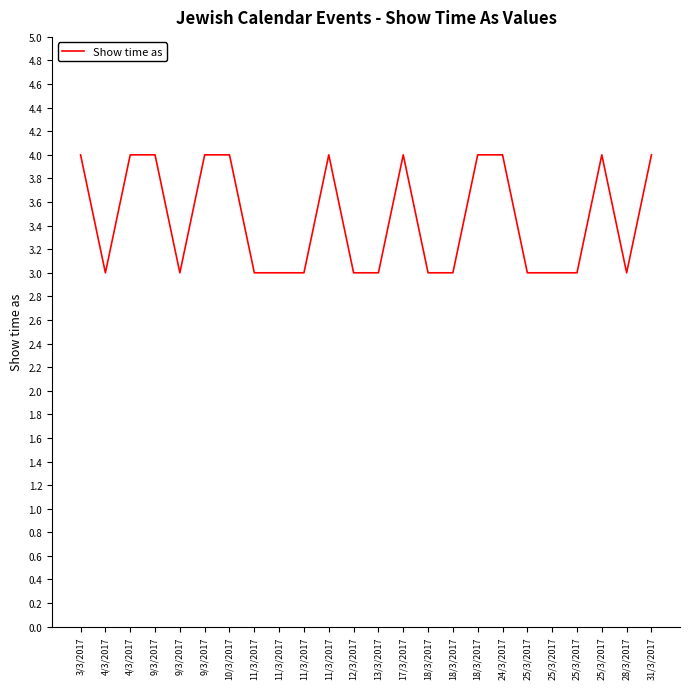

Is this an area chart (filled region under the line)?

No